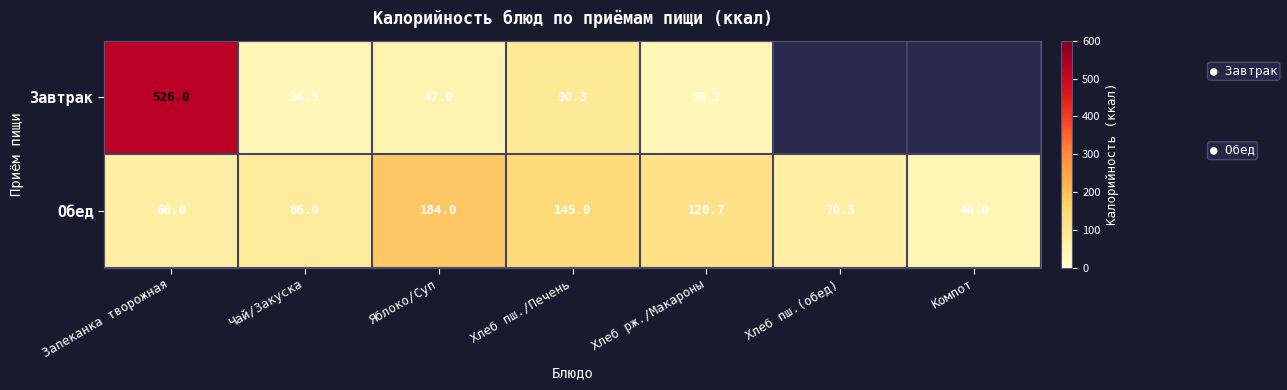

The Завтрак series shows 141.4 at Хлеб пш./Печень. True or false?

False